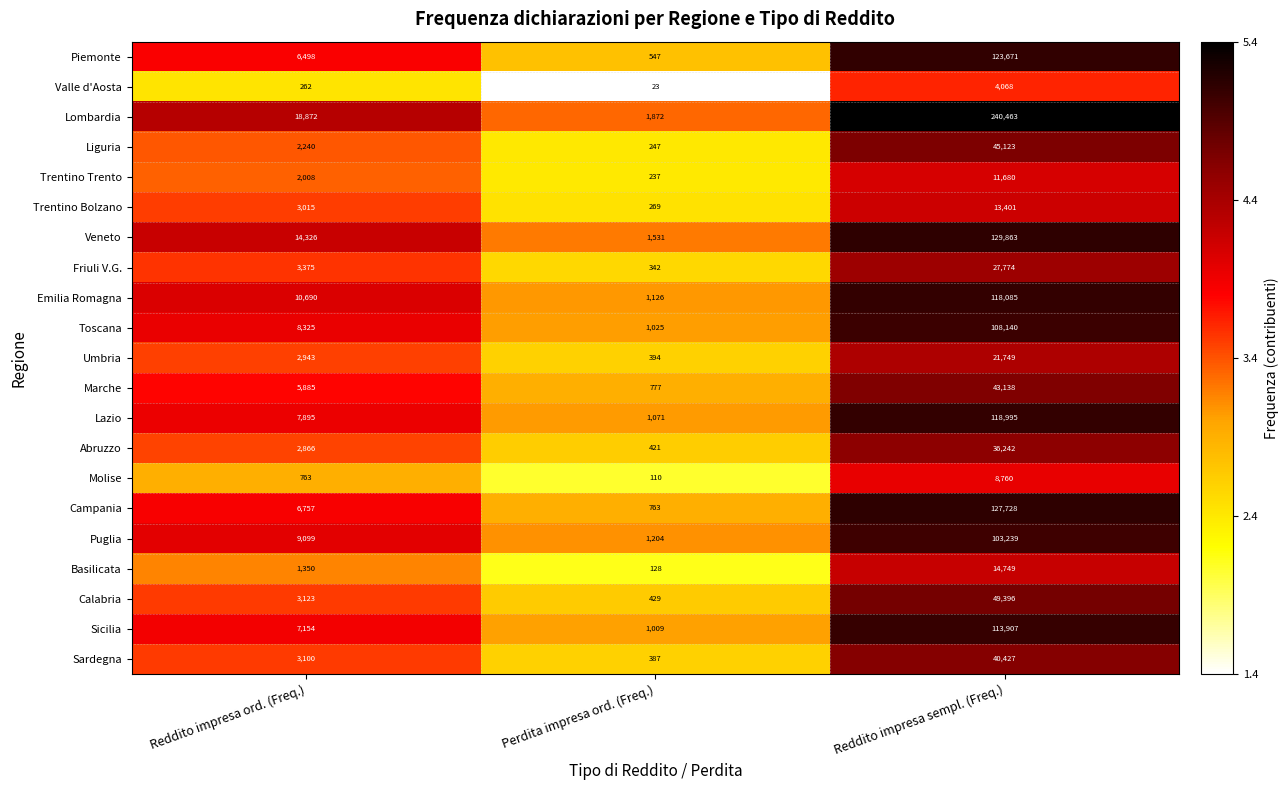

What is the difference between the Molise values at Perdita impresa ord. (Freq.) and Reddito impresa ord. (Freq.)?

653